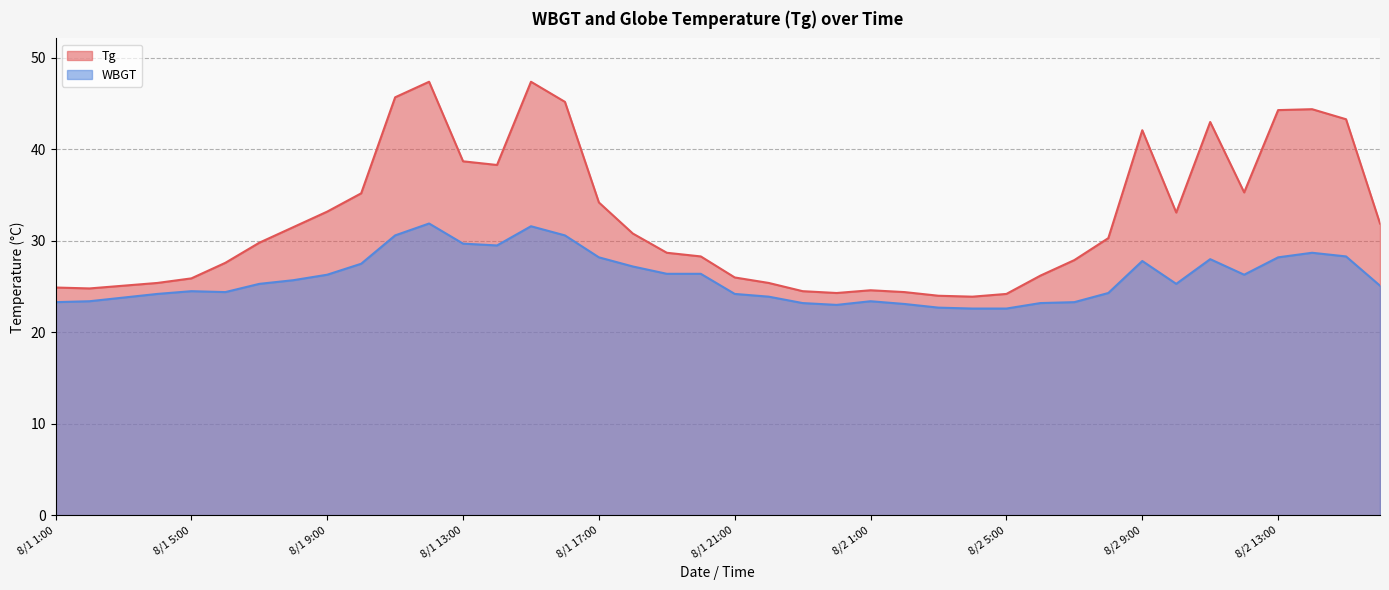

True or false: WBGT and Tg cross at least once.

False